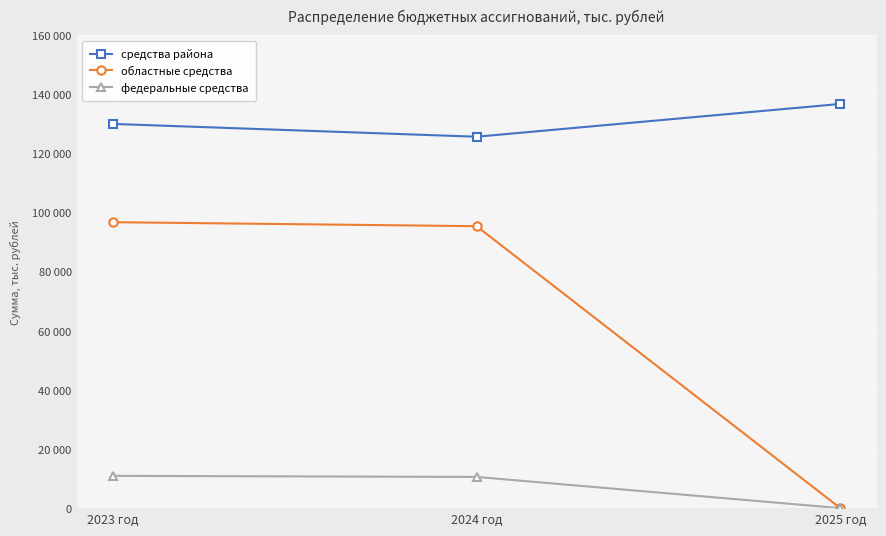

At which category is the sum across all series the highest?

2023 год